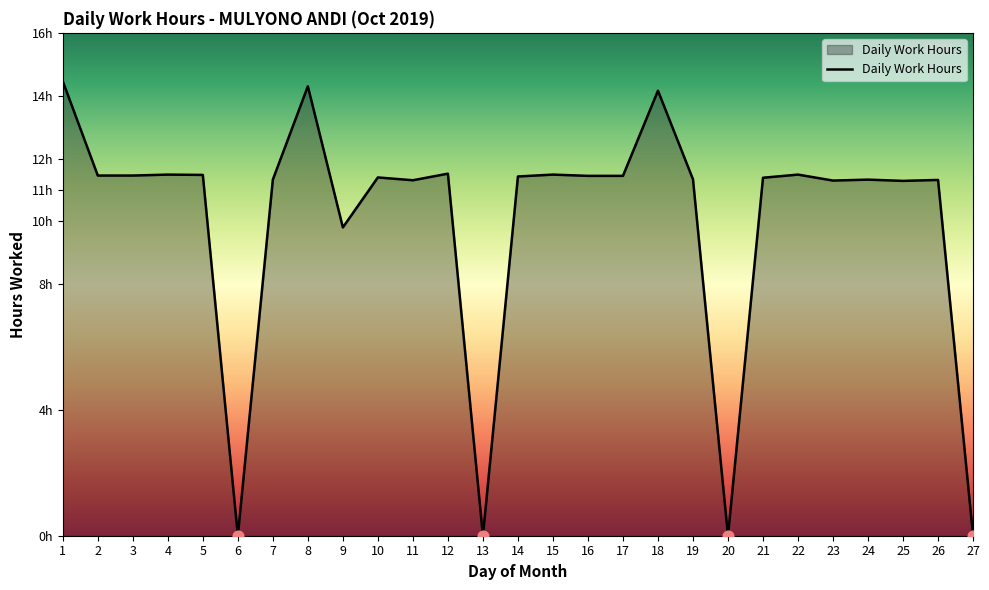

Between 1 and 15, which is larger?

1